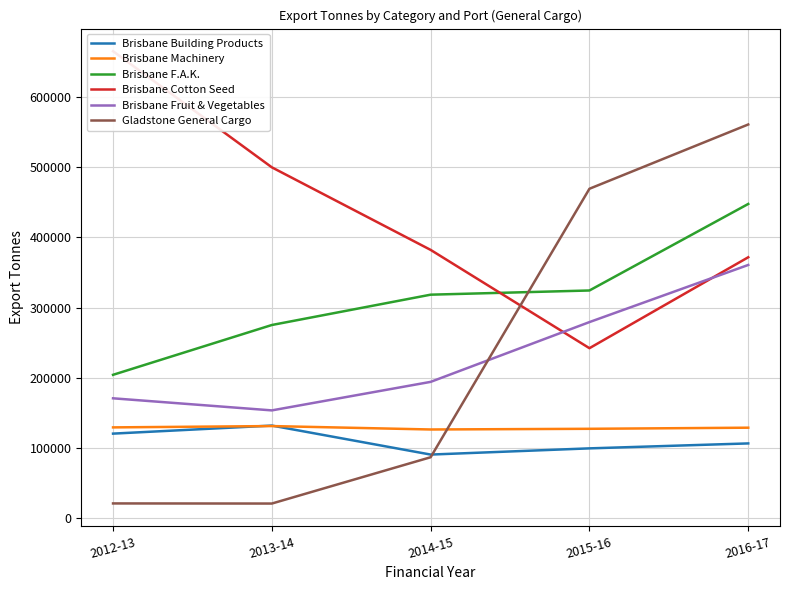

What are all the series names shown in the legend?

Brisbane Building Products, Brisbane Machinery, Brisbane F.A.K., Brisbane Cotton Seed, Brisbane Fruit & Vegetables, Gladstone General Cargo